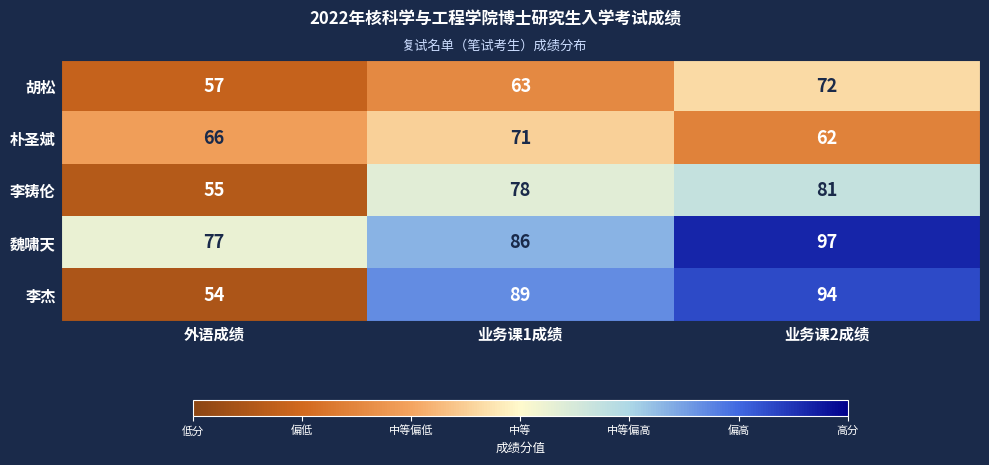

How many series are shown in this chart?

5